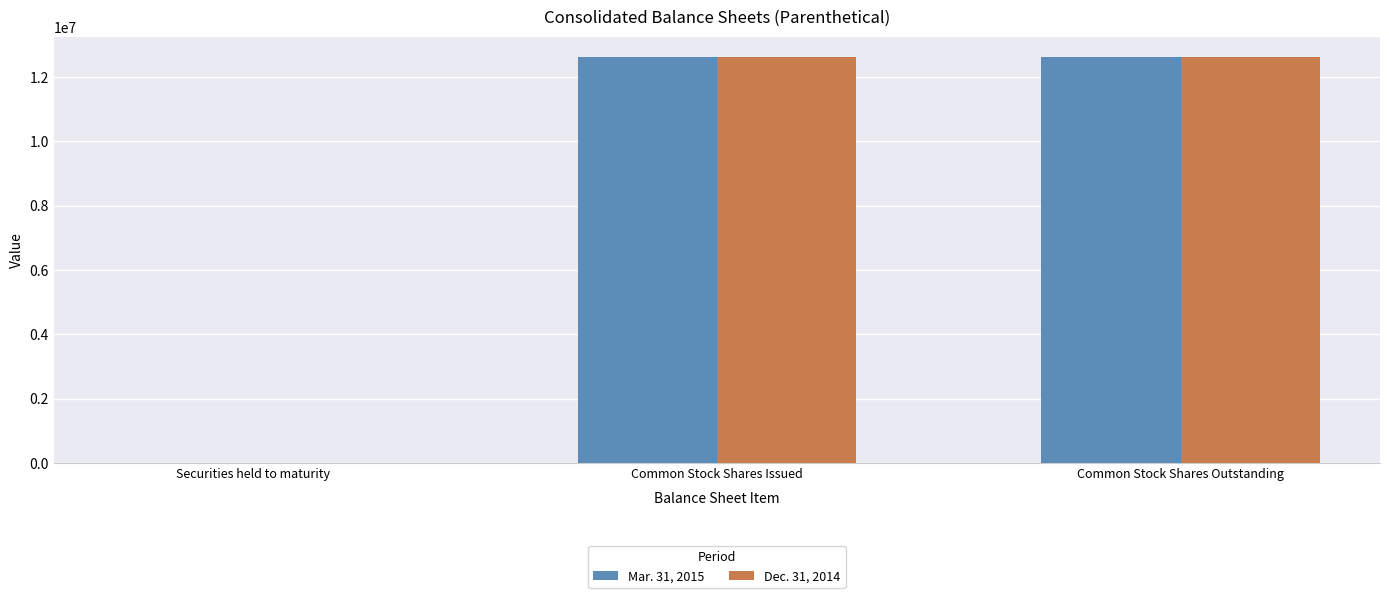

What is the total value across all series at Common Stock Shares Outstanding?

25243789